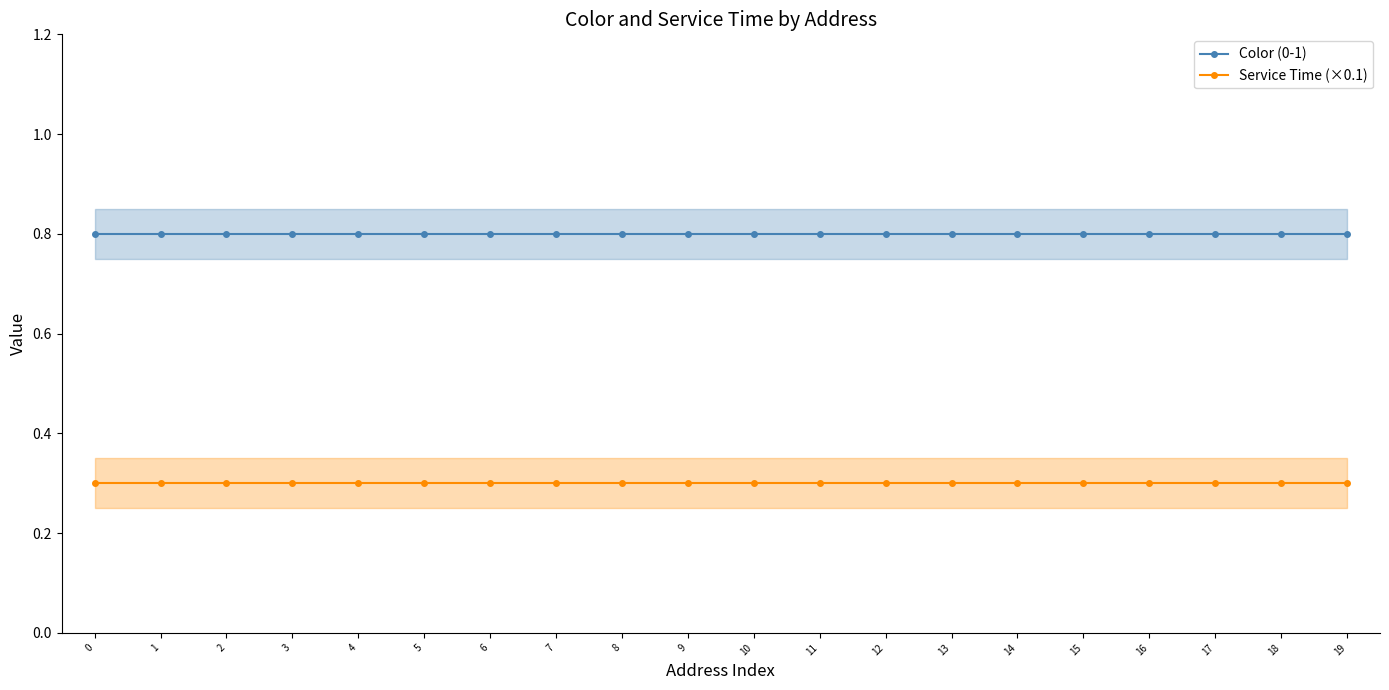

The Service Time (×0.1) series shows 0.2 at 9. True or false?

False